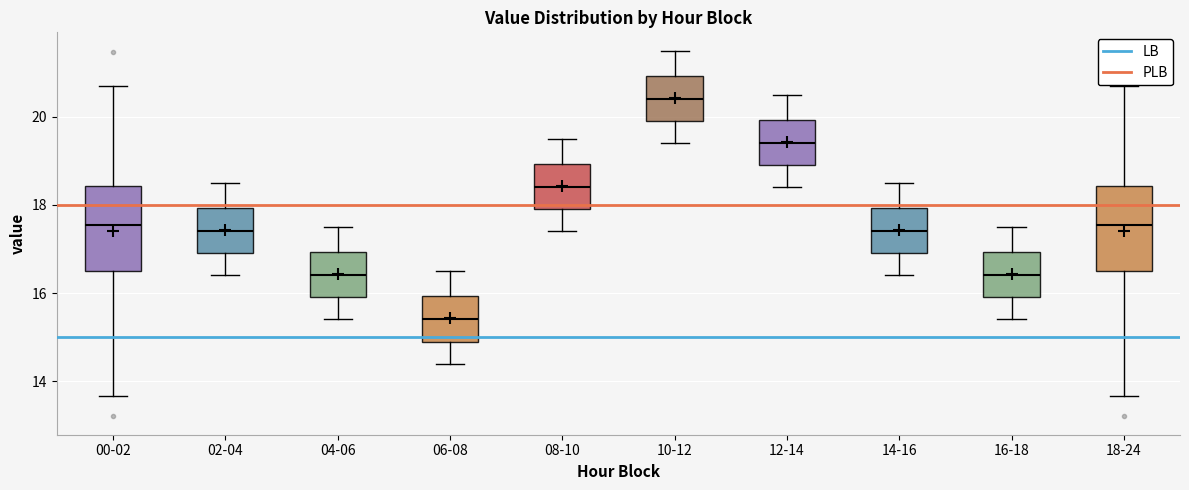

Which box has the highest median line?

10-12